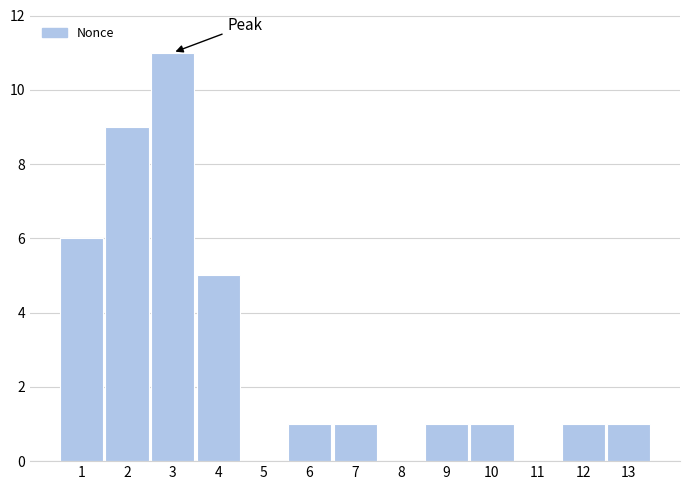

Reading left to right, transcribe all the data shown in this chart.

1=6	2=9	3=11	4=5	5=0	6=1	7=1	8=0	9=1	10=1	11=0	12=1	13=1